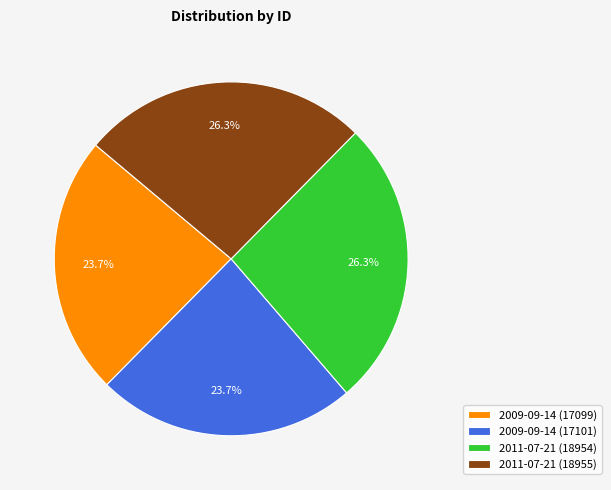

To the nearest percent, what percentage of the pie is 2009-09-14 (17101)?

24%